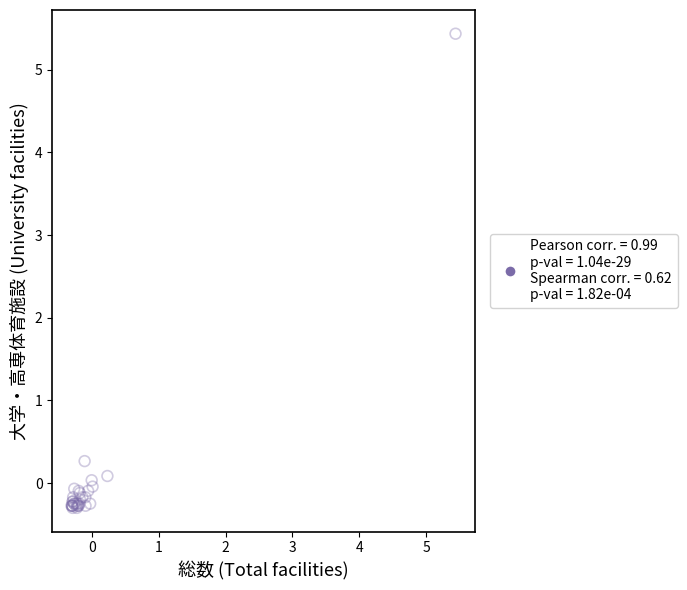

What Y value in the scatter plot is closest to 2?

0.3